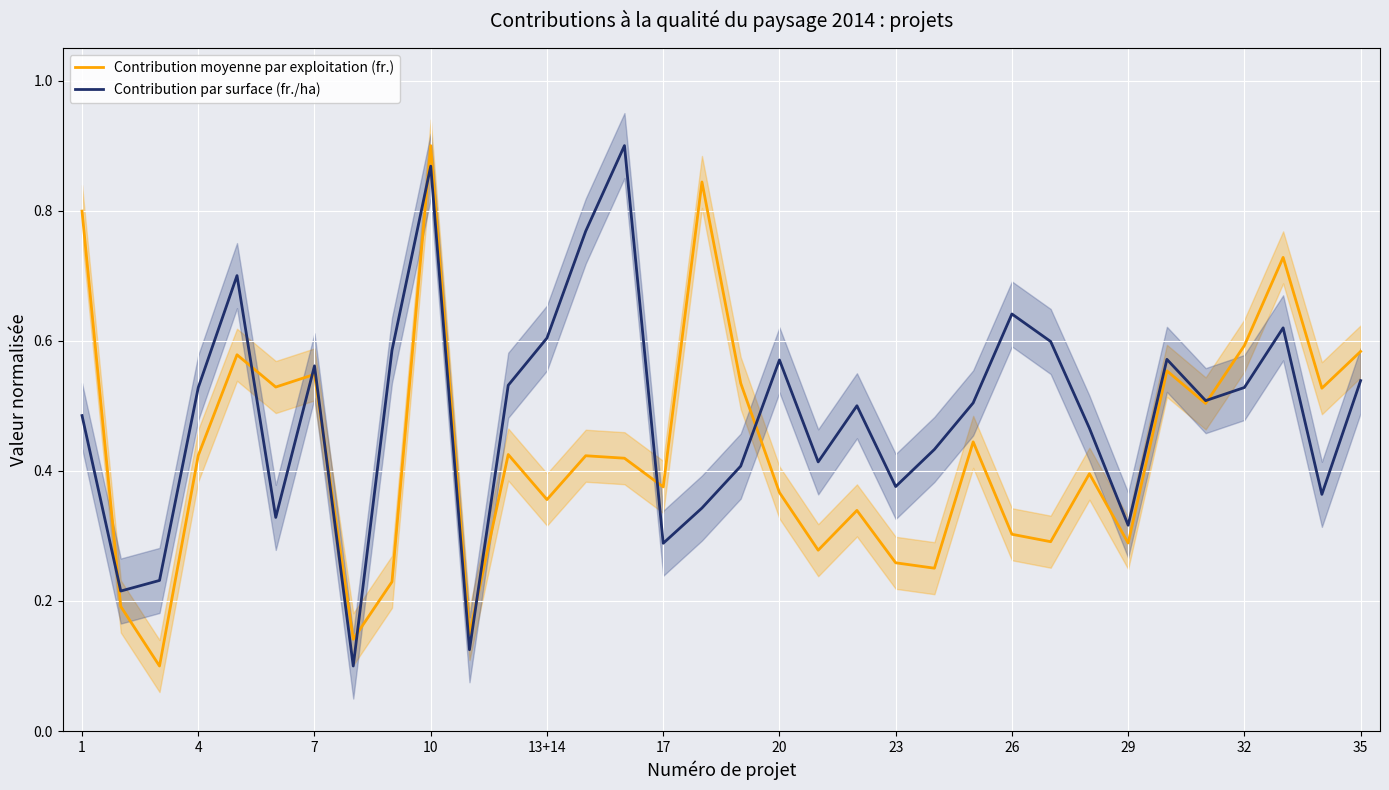

Reading left to right, extract all data points from this chart.

Contribution moyenne par exploitation (fr.): 0.8	0.2	0.1	0.4	0.6	0.5	0.5	0.1	0.2	0.9	0.1	0.4	0.4	0.4	0.4	0.4	0.8	0.5	0.4	0.3	0.3	0.3	0.3	0.4	0.3	0.3	0.4	0.3	0.6	0.5	0.6	0.7	0.5	0.6
Contribution par surface (fr./ha): 0.5	0.2	0.2	0.5	0.7	0.3	0.6	0.1	0.6	0.9	0.1	0.5	0.6	0.8	0.9	0.3	0.3	0.4	0.6	0.4	0.5	0.4	0.4	0.5	0.6	0.6	0.5	0.3	0.6	0.5	0.5	0.6	0.4	0.5